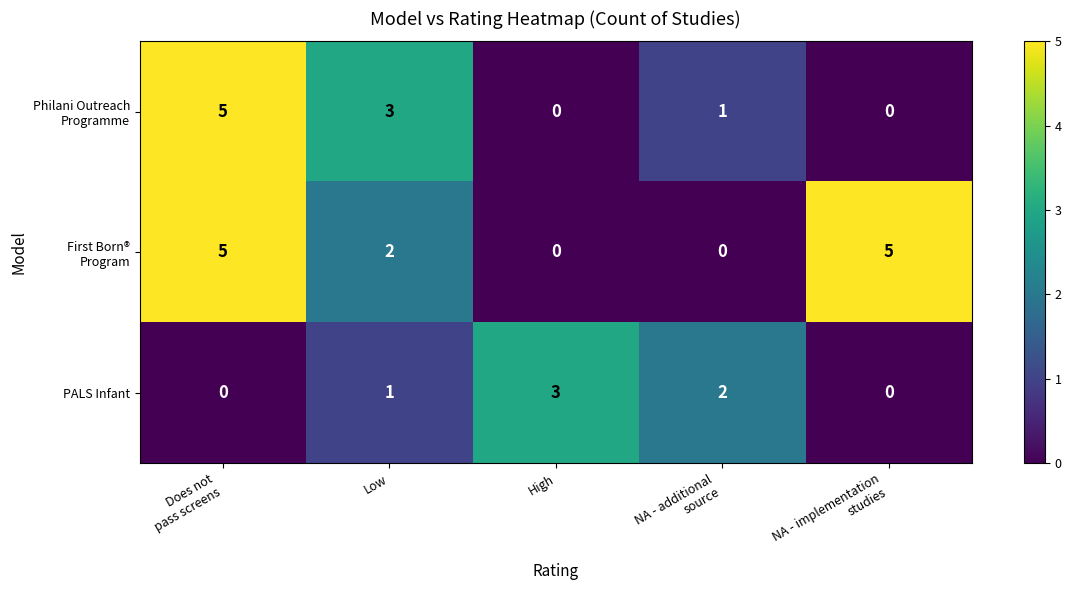

What is the spread (max minus min) of values at High?

3